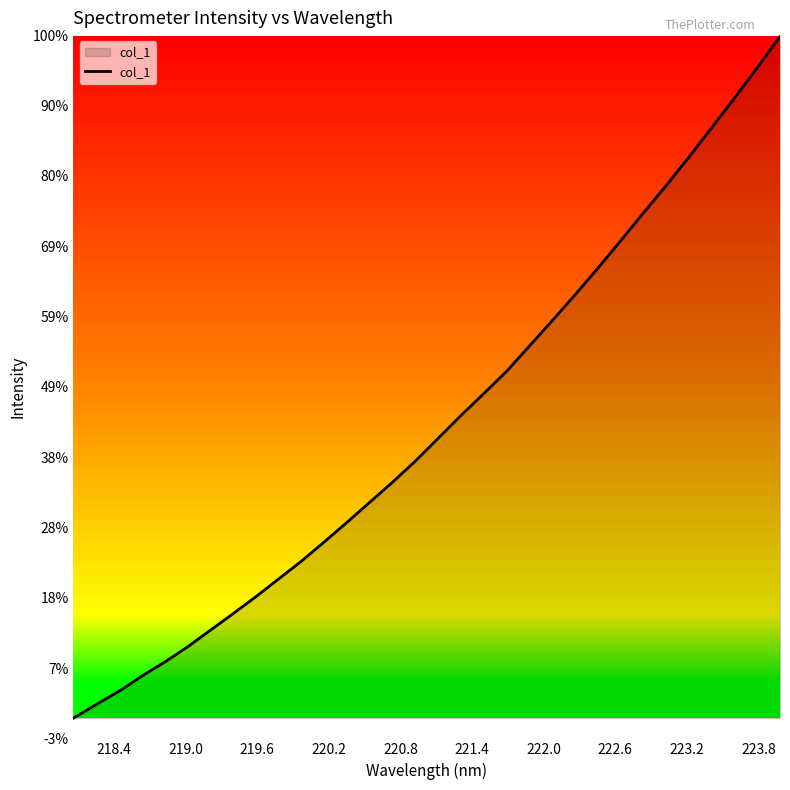

True or false: there are more than 2 points higher than both neighbors.

False